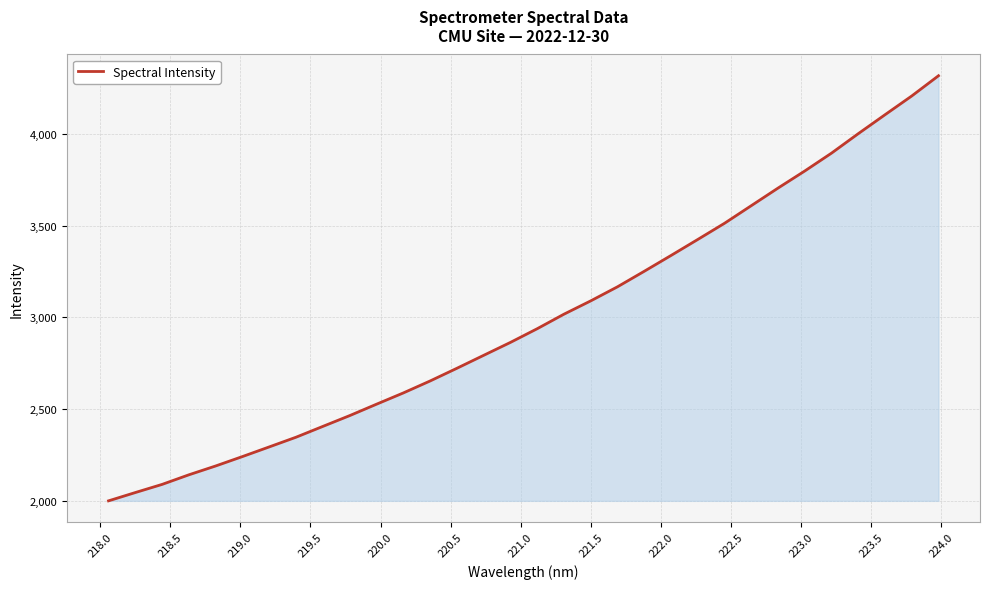

What is the maximum value shown in the chart?

4316.8